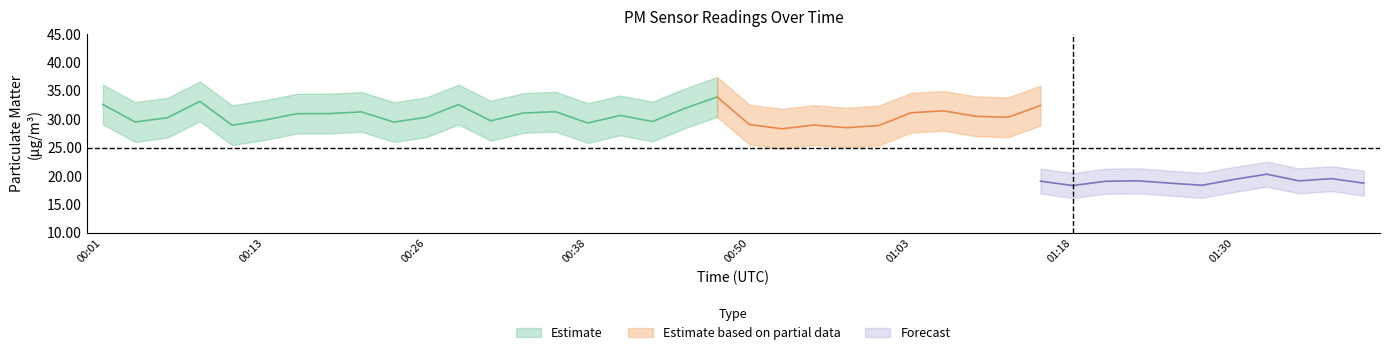

Is this an area chart (filled region under the line)?

No